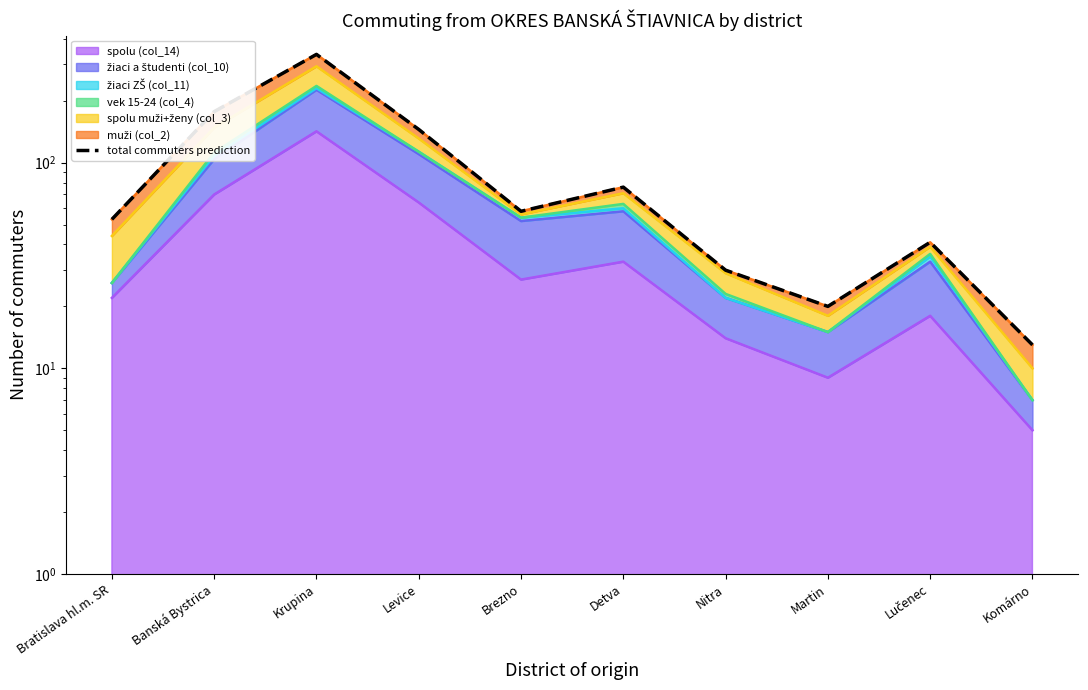

The value at Brezno is 58. True or false?

True